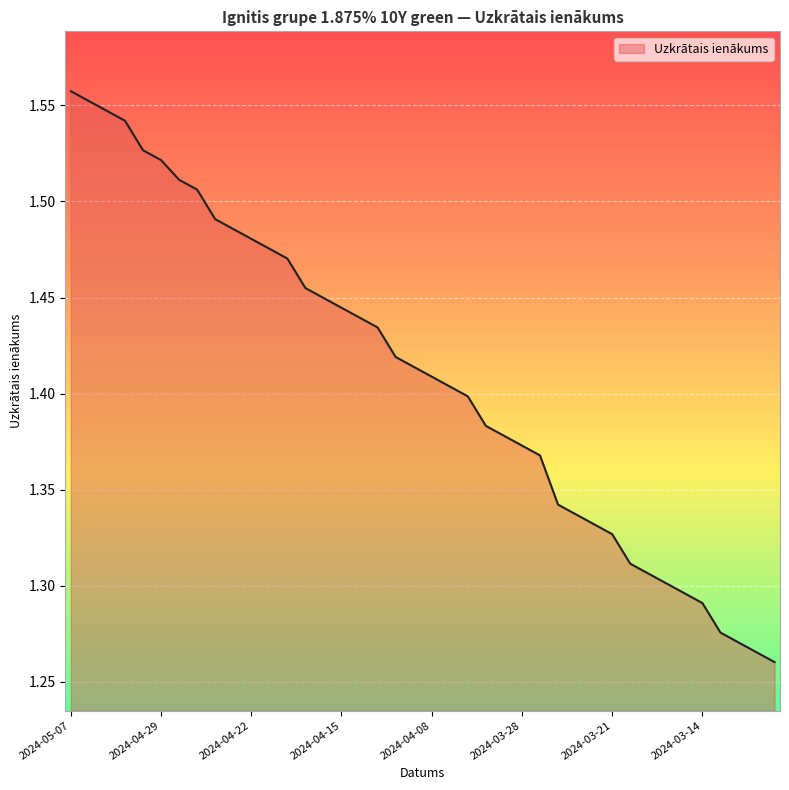

True or false: the data has more than 2 interior local peaks.

False